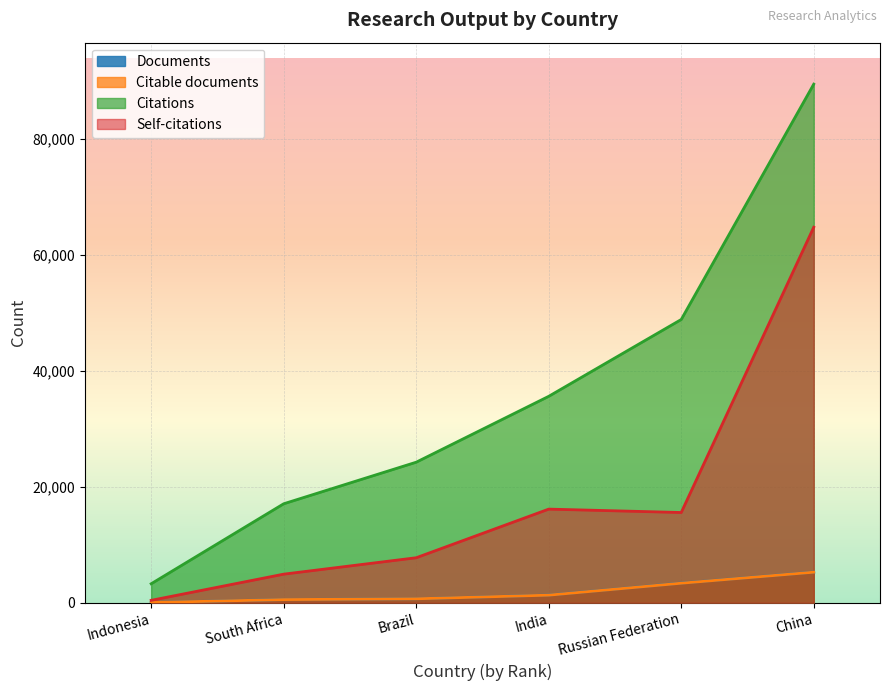

Reading left to right, extract all data points from this chart.

Documents: 46	561	695	1329	3397	5285
Citable documents: 46	550	690	1315	3375	5273
Citations: 3278	17061	24225	35577	48814	89366
Self-citations: 423	4934	7762	16141	15557	64717